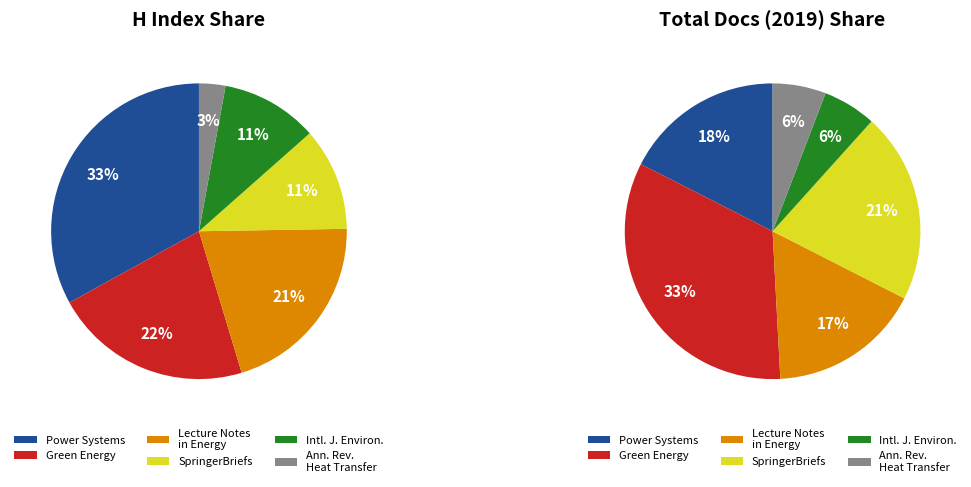

Count the number of slices in the pie.

6